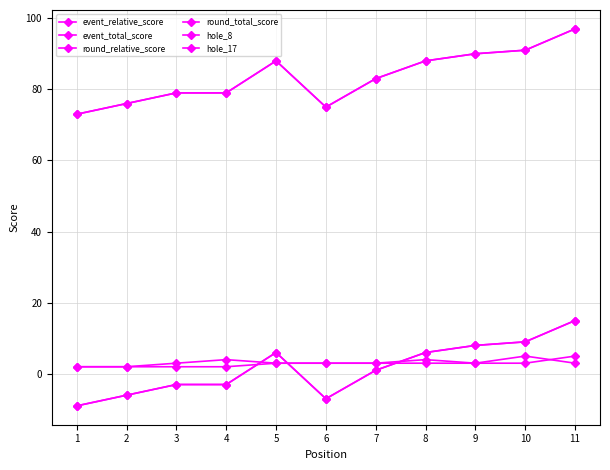

Is this an area chart (filled region under the line)?

No